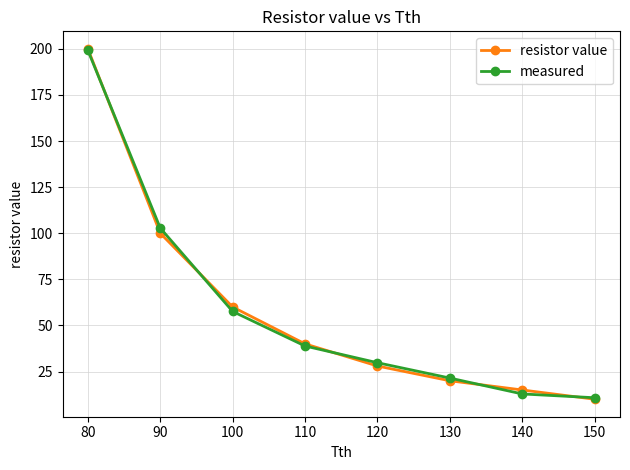

What is the value of the measured point at the 4th from the left?

38.9